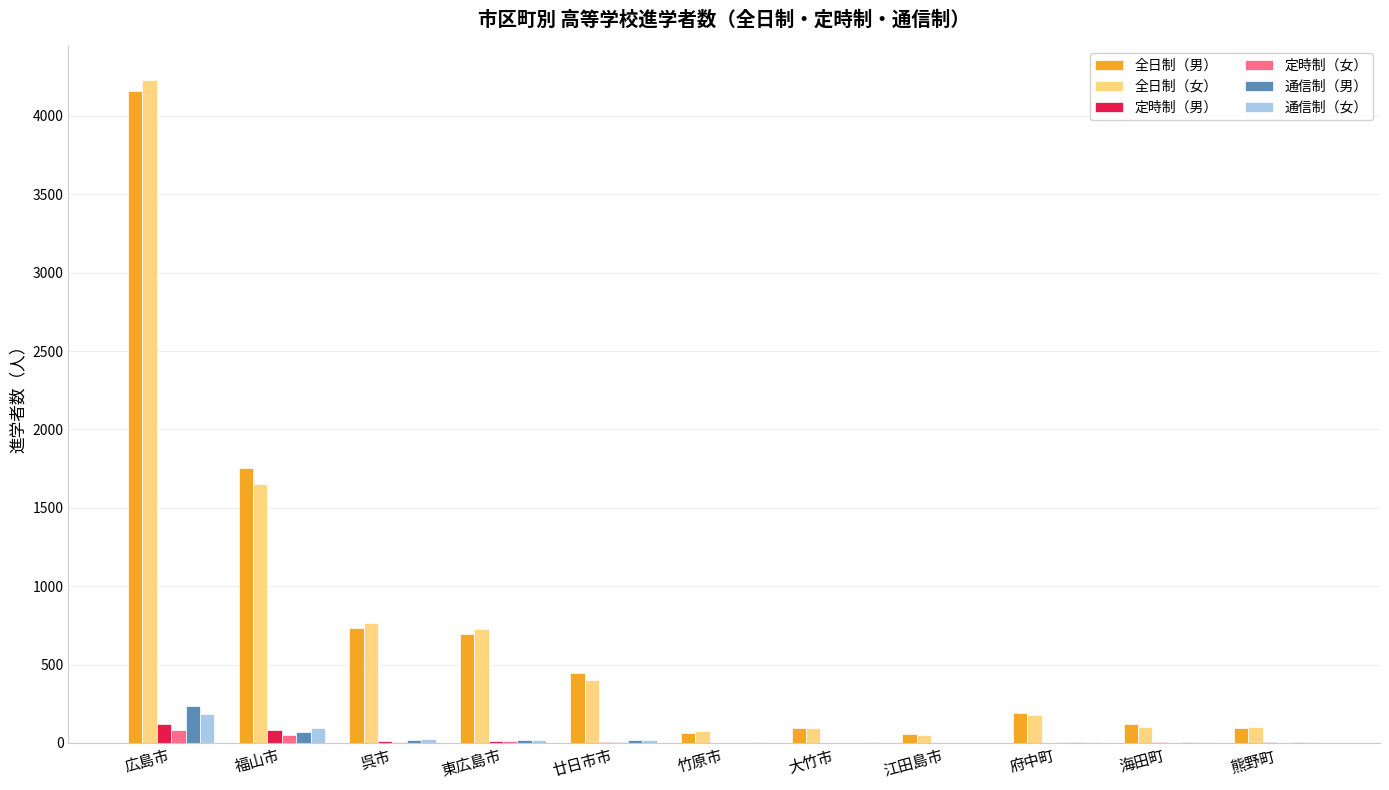

What are all the series names shown in the legend?

全日制（男）, 全日制（女）, 定時制（男）, 定時制（女）, 通信制（男）, 通信制（女）